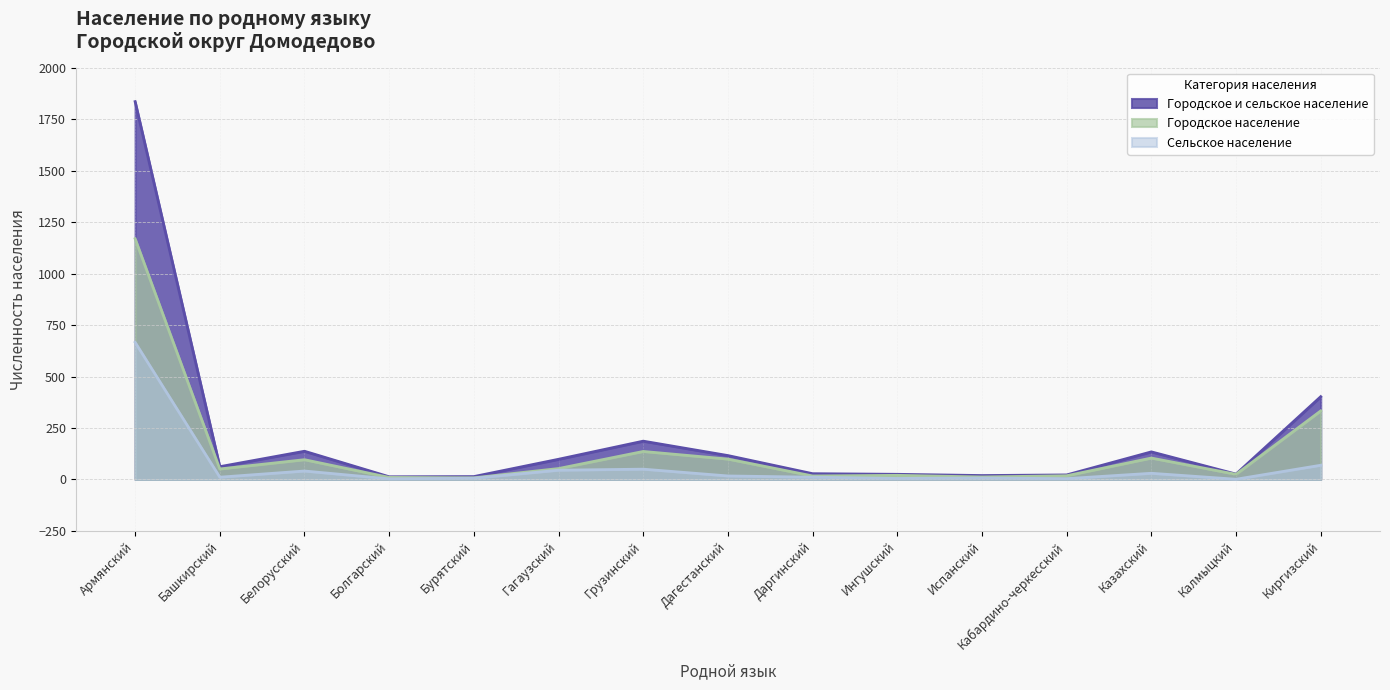

True or false: Сельское население and Городское население intersect in this chart.

False